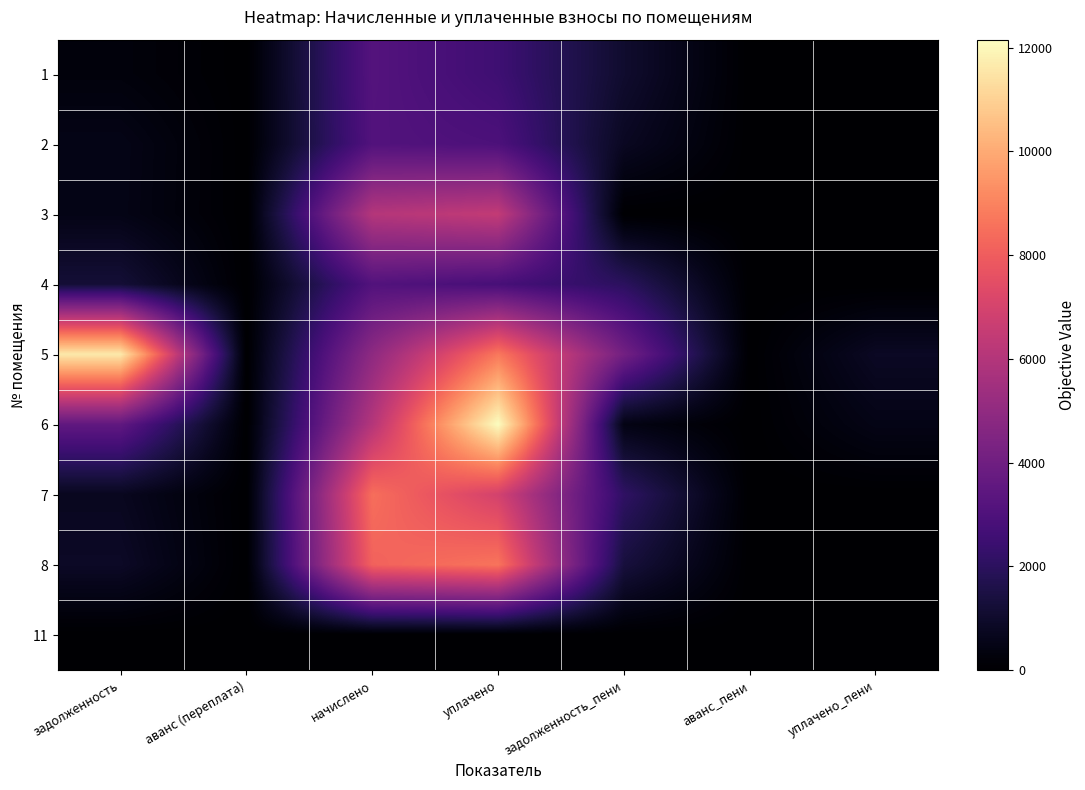

Which series has the largest range (max minus min)?

6